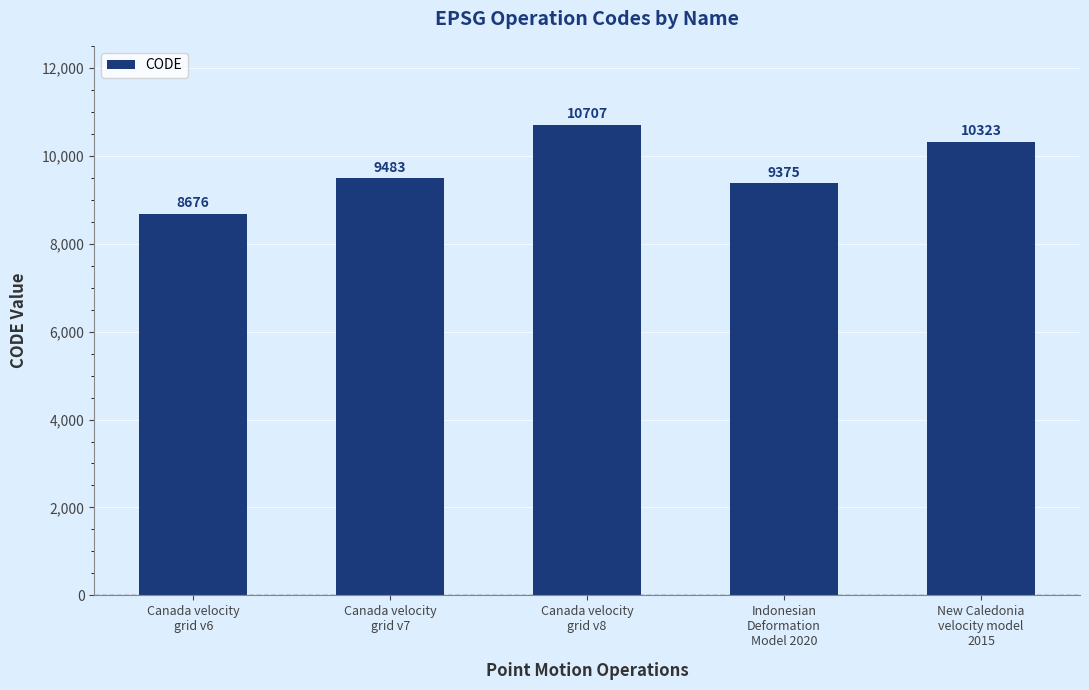

Are the bars horizontal?

No